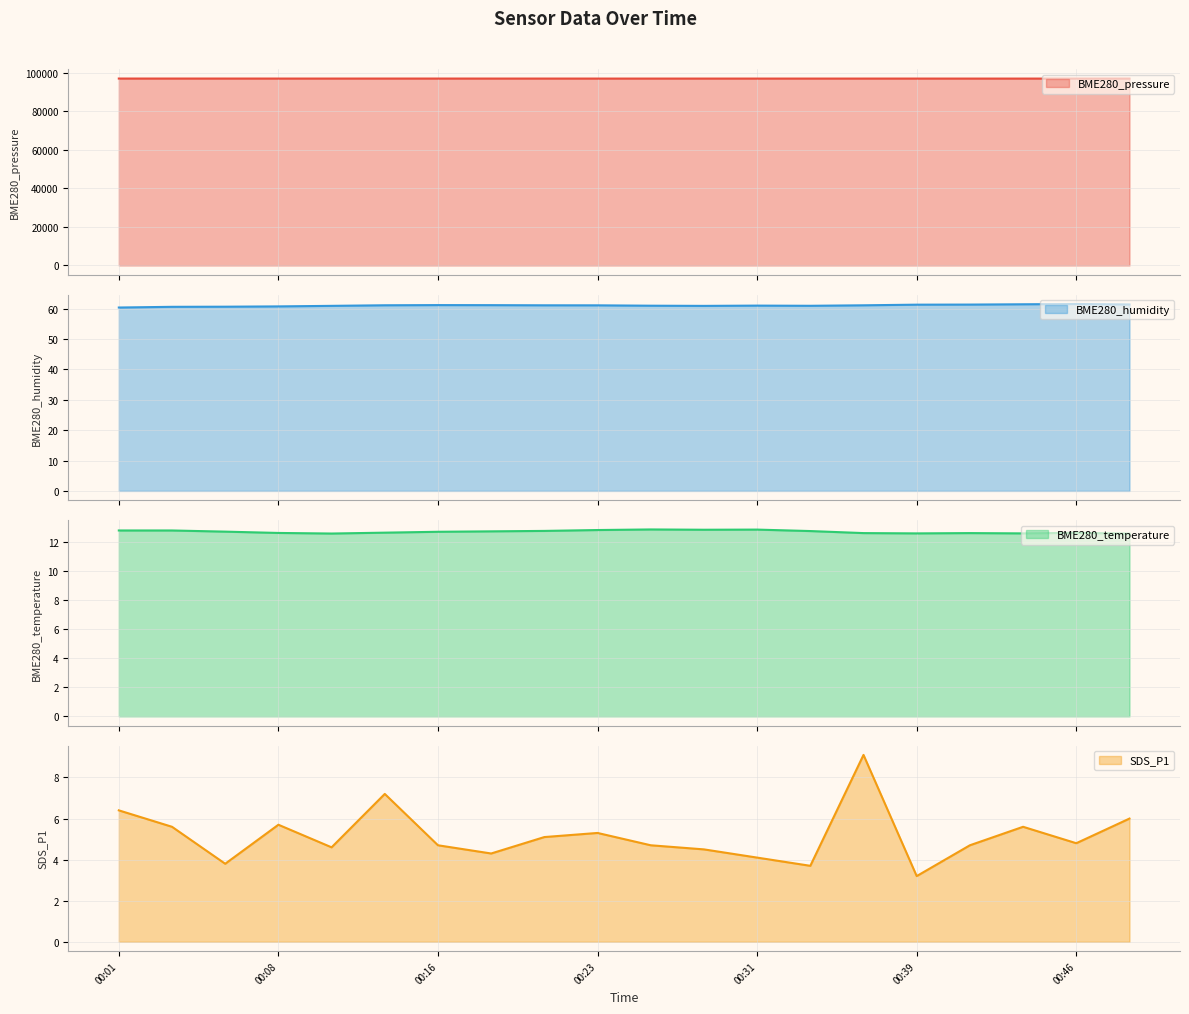

Between 00:41 and 00:13, which is larger?

00:13